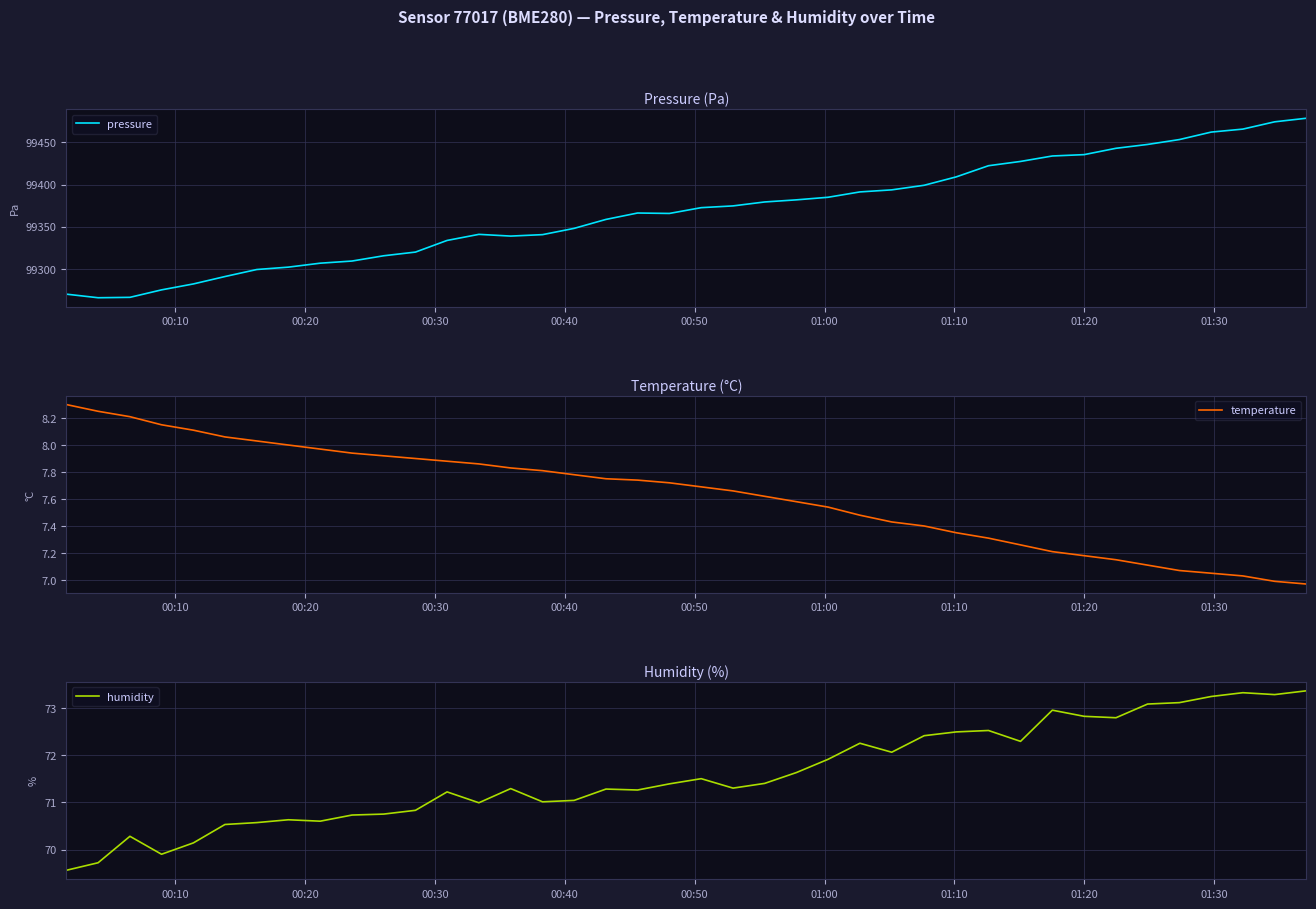

True or false: temperature has more than 1 points higher than both neighbors.

False